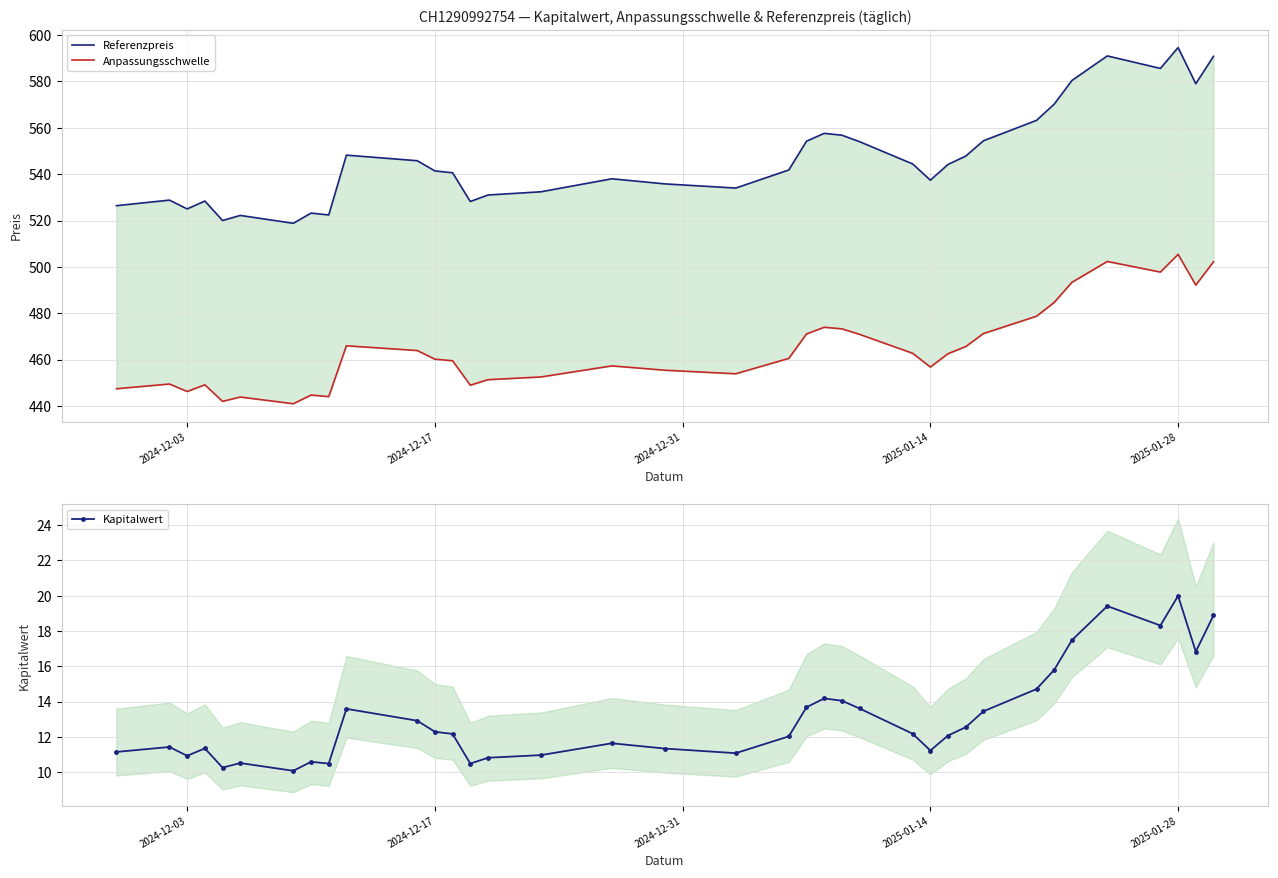

Is this an area chart (filled region under the line)?

No